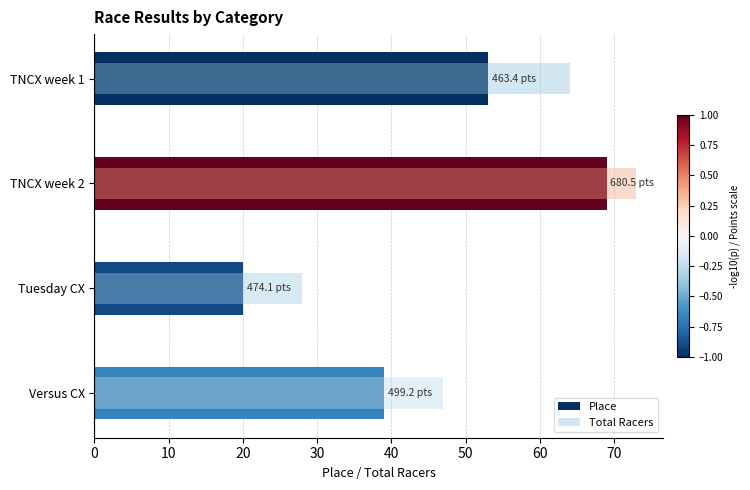

What is the difference between the second highest and second lowest values in the Place series?

14